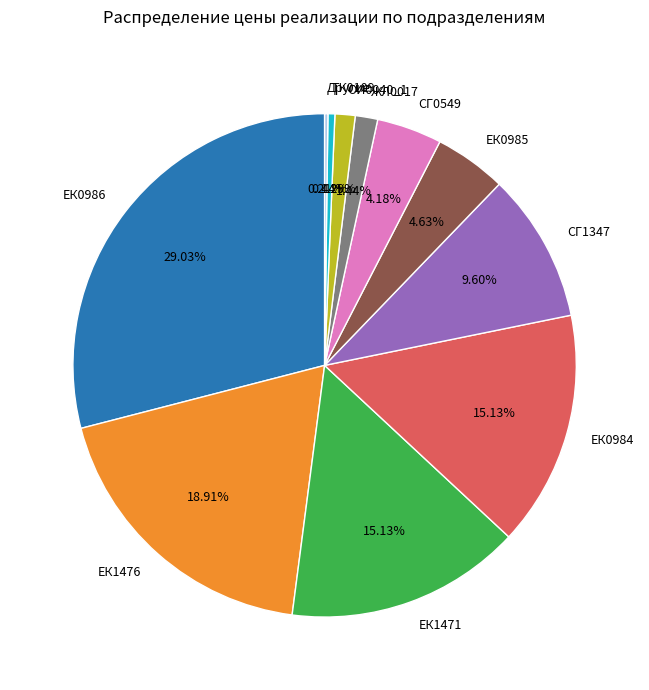

Is ЕК0984 the majority of the pie?

No